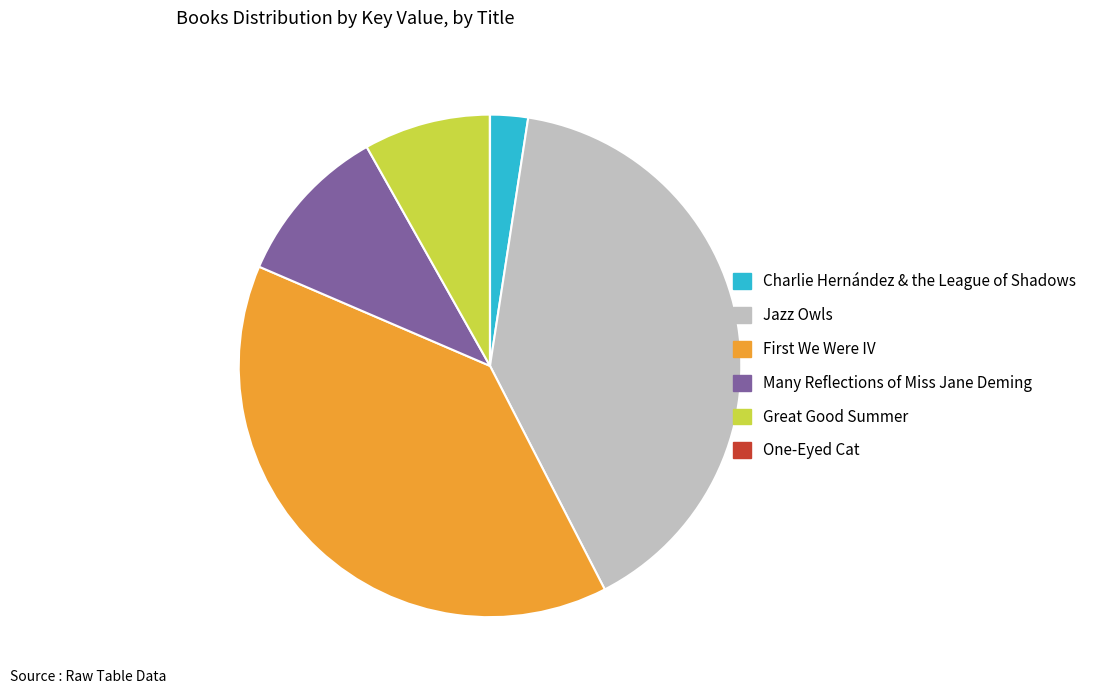

Is the sum of Many Reflections of Miss Jane Deming and Charlie Hernández & the League of Shadows greater than half?

No